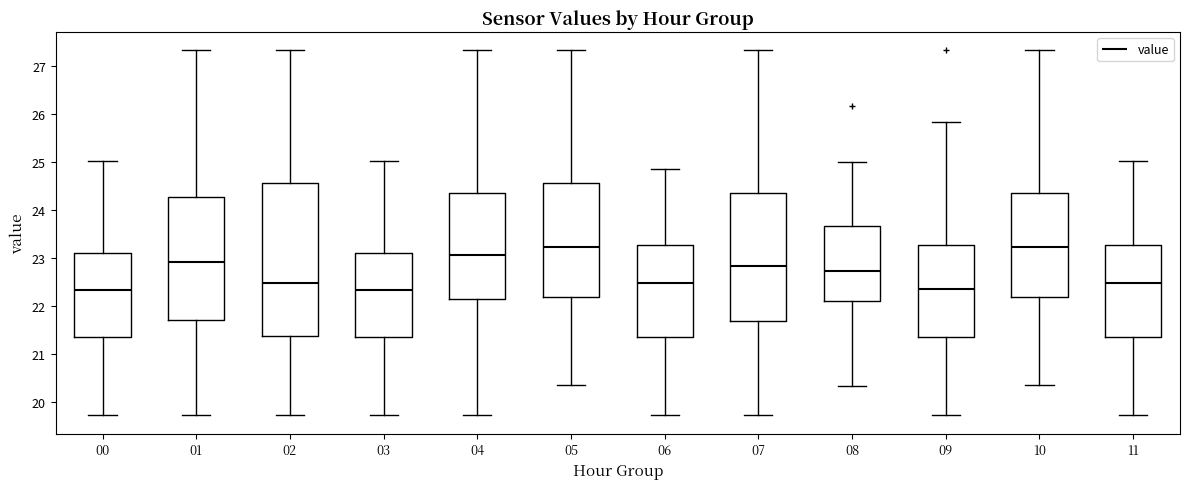

Reading left to right, read every box against the y-axis: the position of its median line, the range the box covers, and the ends of its whiskers. The values are not printed on the chart, so give them approximately, as read against the axis.

00: median 22.4, box 21.4 to 23.1, whiskers 19.7 to 25.0
01: median 22.9, box 21.7 to 24.3, whiskers 19.7 to 27.3
02: median 22.5, box 21.4 to 24.6, whiskers 19.7 to 27.3
03: median 22.4, box 21.4 to 23.1, whiskers 19.7 to 25.0
04: median 23.1, box 22.2 to 24.4, whiskers 19.7 to 27.3
05: median 23.2, box 22.2 to 24.6, whiskers 20.4 to 27.3
06: median 22.5, box 21.4 to 23.3, whiskers 19.7 to 24.9
07: median 22.9, box 21.7 to 24.4, whiskers 19.7 to 27.3
08: median 22.7, box 22.1 to 23.7, whiskers 20.3 to 25.0
09: median 22.4, box 21.4 to 23.3, whiskers 19.7 to 25.8
10: median 23.2, box 22.2 to 24.4, whiskers 20.4 to 27.3
11: median 22.5, box 21.4 to 23.3, whiskers 19.7 to 25.0